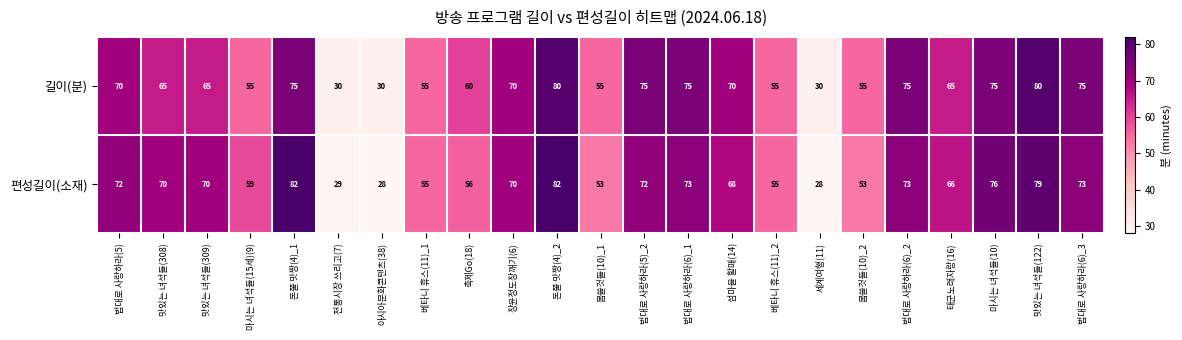

What is the spread (max minus min) of values at 돈쭐 맛짱(4)_1?

7